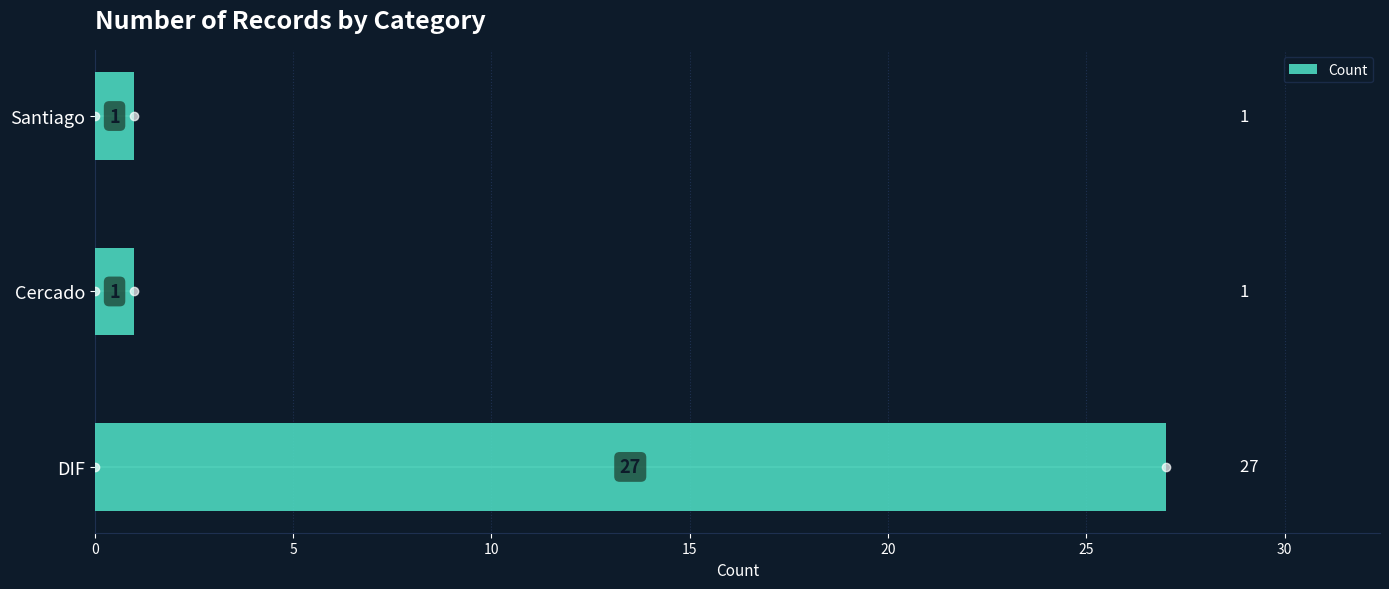

Does the chart contain any negative values?

No